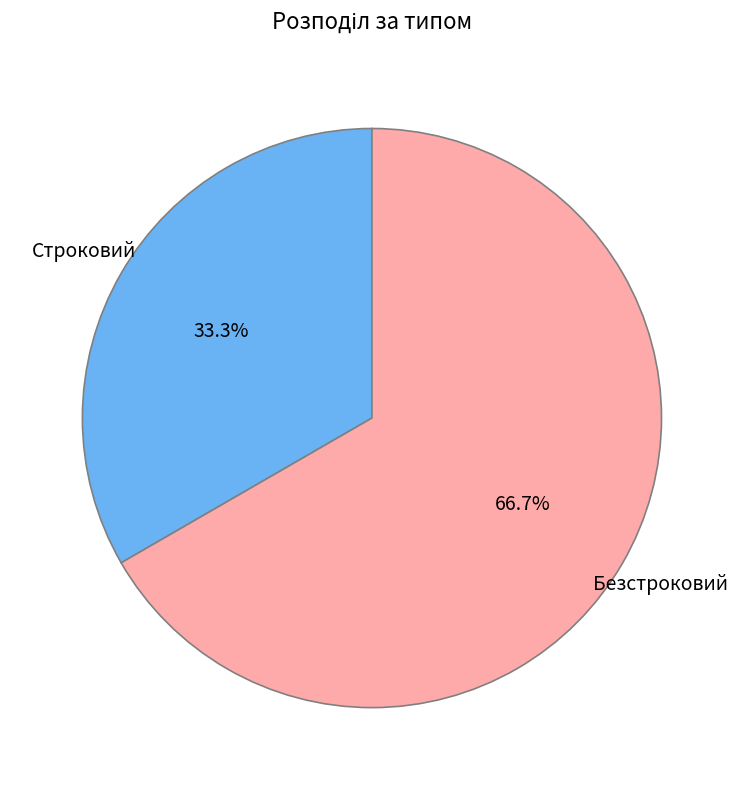

To the nearest percent, what is the combined percentage of Строковий and Безстроковий?

100%